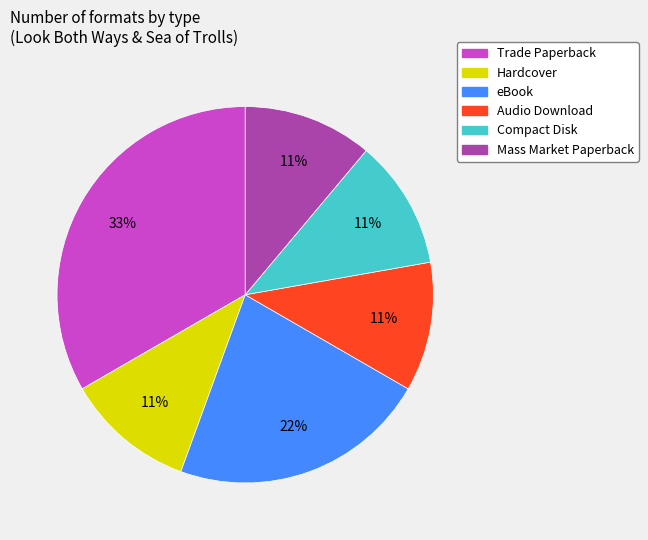

How many segments does this pie chart have?

6